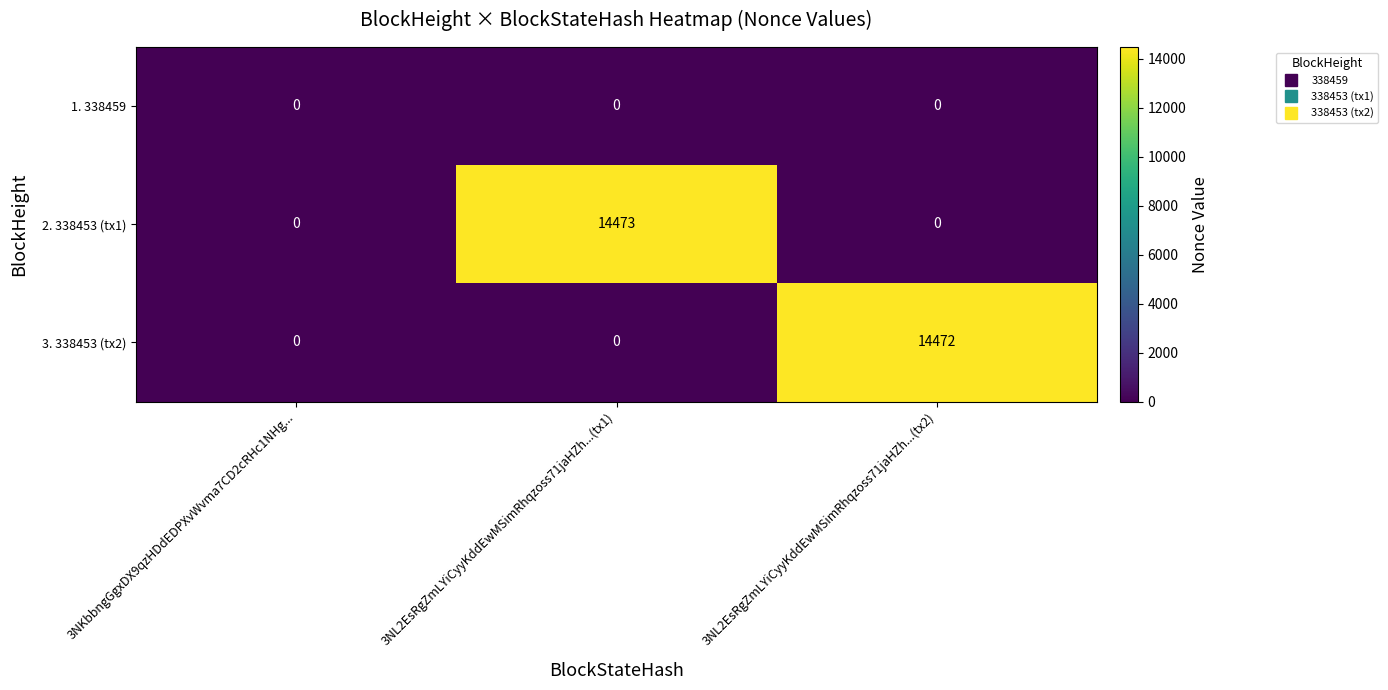

Reading left to right, extract all data points from this chart.

1. 338459: 3NKbbngGgxDX9qzHDdEDPXvWvma7CD2cRHc1NHg...=0	3NL2EsRgZmLYiCyyKddEwMSimRhqzoss71jaHZh...(tx1)=0	3NL2EsRgZmLYiCyyKddEwMSimRhqzoss71jaHZh...(tx2)=0
2. 338453 (tx1): 3NKbbngGgxDX9qzHDdEDPXvWvma7CD2cRHc1NHg...=0	3NL2EsRgZmLYiCyyKddEwMSimRhqzoss71jaHZh...(tx1)=14473	3NL2EsRgZmLYiCyyKddEwMSimRhqzoss71jaHZh...(tx2)=0
3. 338453 (tx2): 3NKbbngGgxDX9qzHDdEDPXvWvma7CD2cRHc1NHg...=0	3NL2EsRgZmLYiCyyKddEwMSimRhqzoss71jaHZh...(tx1)=0	3NL2EsRgZmLYiCyyKddEwMSimRhqzoss71jaHZh...(tx2)=14472